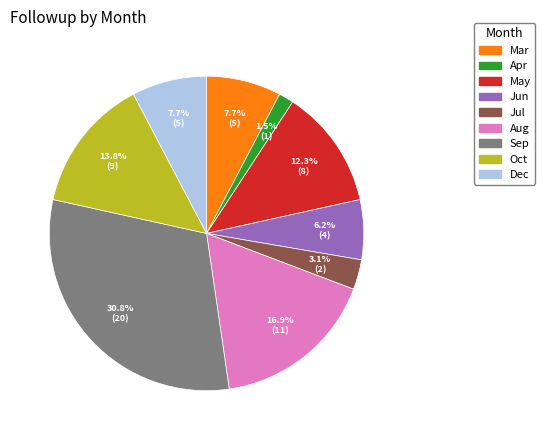

Does any single category account for the majority?

No